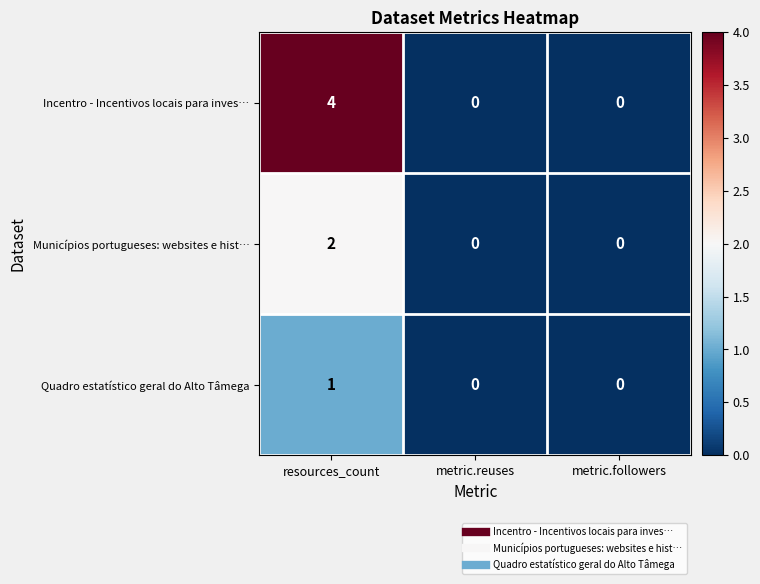

Reading right to left, what are all the values shown in this chart?

Incentro - Incentivos locais para inves…: metric.followers=0	metric.reuses=0	resources_count=4
Municípios portugueses: websites e hist…: metric.followers=0	metric.reuses=0	resources_count=2
Quadro estatístico geral do Alto Tâmega: metric.followers=0	metric.reuses=0	resources_count=1